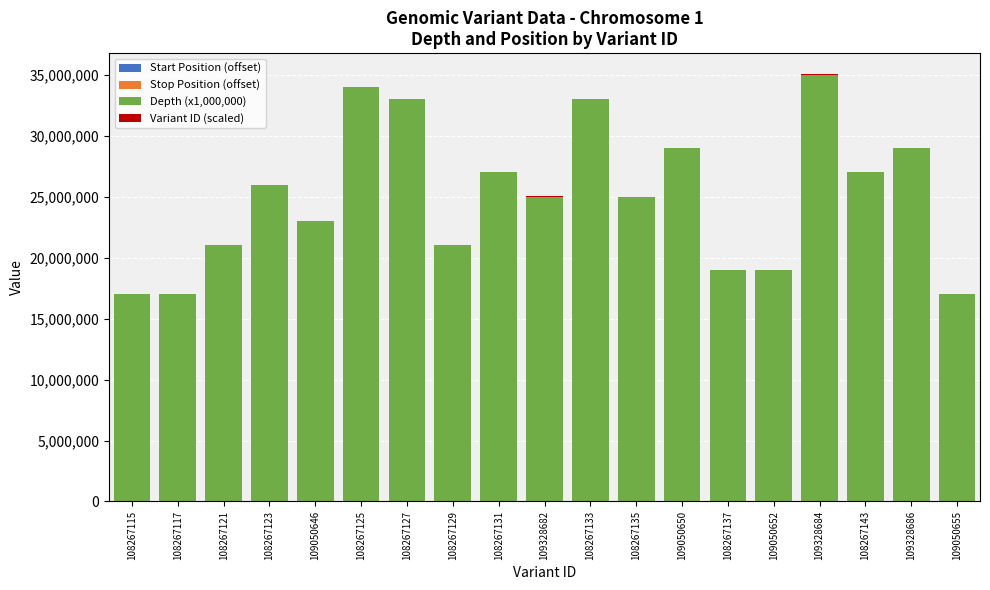

What is the total value across all series at 108267115?

17000000.0